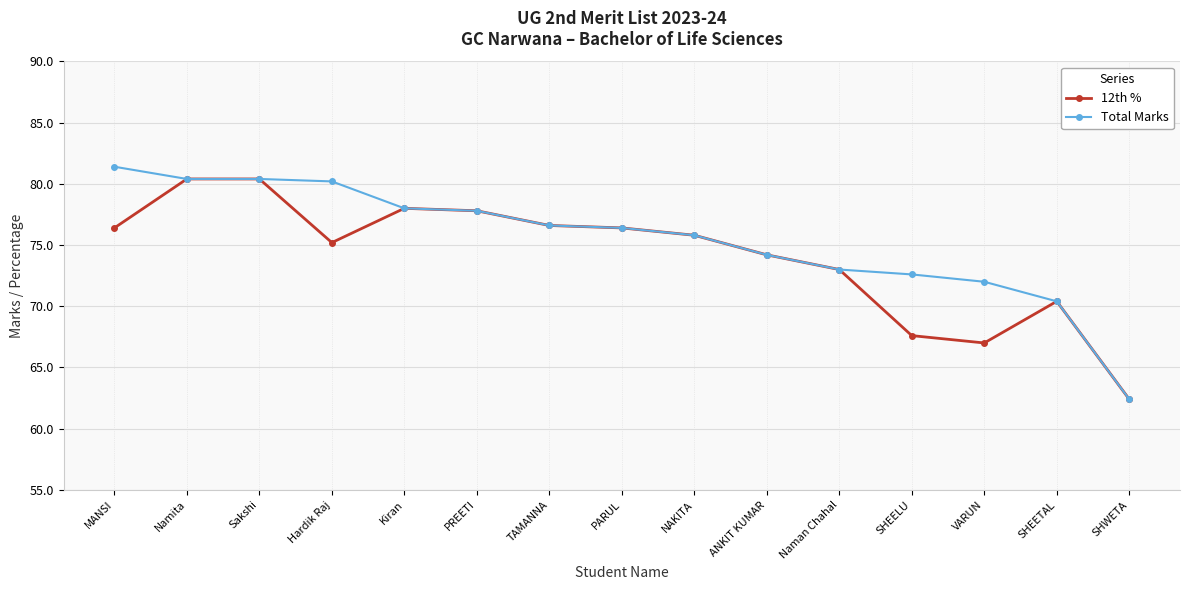

At how many categories does at least one series exceed 77?

6